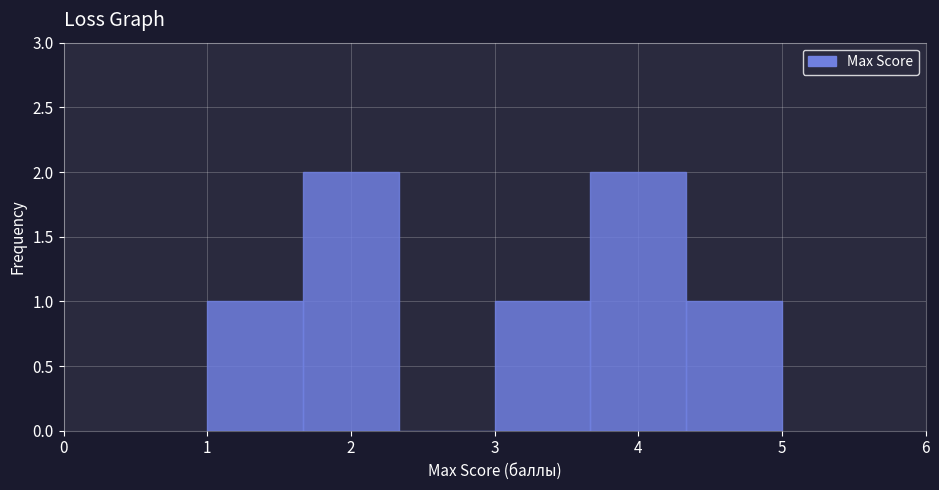

Reading left to right, transcribe this chart: for each bar, give the range it covers on the x-axis and its height. Neither the bar edges nor the heights are printed on the chart, so give them approximately, as read against the axes.

1.0 to 1.7: 1
1.7 to 2.3: 2
2.3 to 3.0: 0
3.0 to 3.7: 1
3.7 to 4.3: 2
4.3 to 5.0: 1